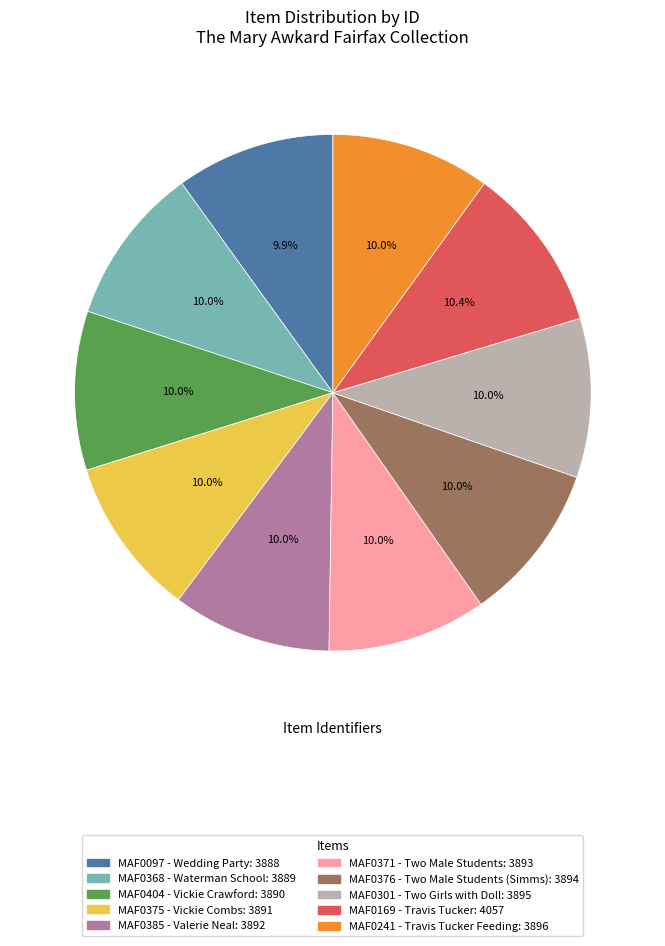

Does MAF0404 - Vickie Crawford account for over 50% of the chart?

No